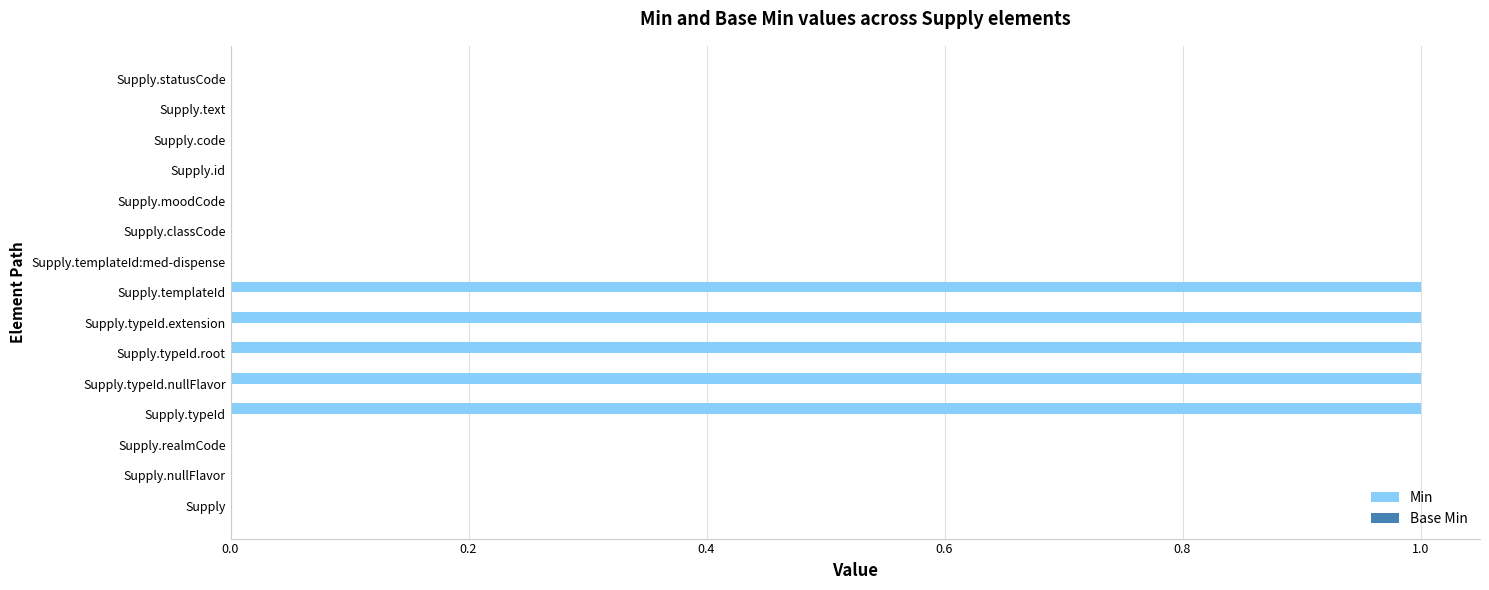

Reading bottom to top, transcribe all the data shown in this chart.

Supply=0	Supply.nullFlavor=0	Supply.realmCode=0	Supply.typeId=1	Supply.typeId.nullFlavor=1	Supply.typeId.root=1	Supply.typeId.extension=1	Supply.templateId=1	Supply.templateId:med-dispense=0	Supply.classCode=0	Supply.moodCode=0	Supply.id=0	Supply.code=0	Supply.text=0	Supply.statusCode=0